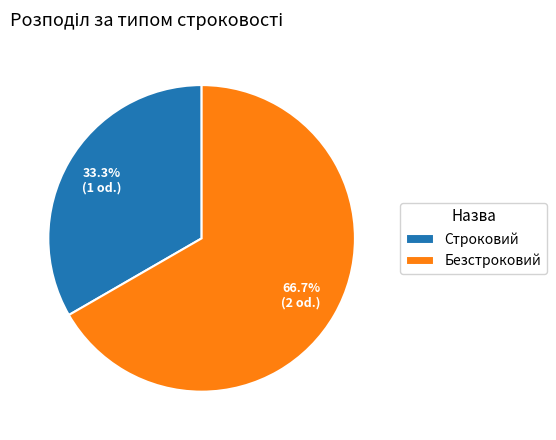

To the nearest percent, what percentage of the pie is Строковий?

33%